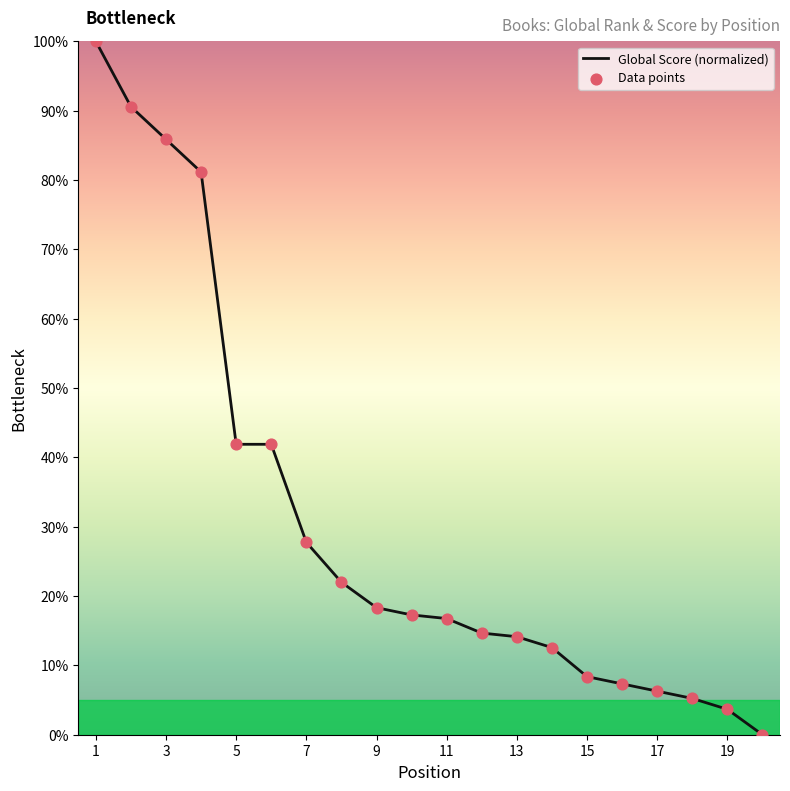

What is the maximum value shown in the chart?

100.0